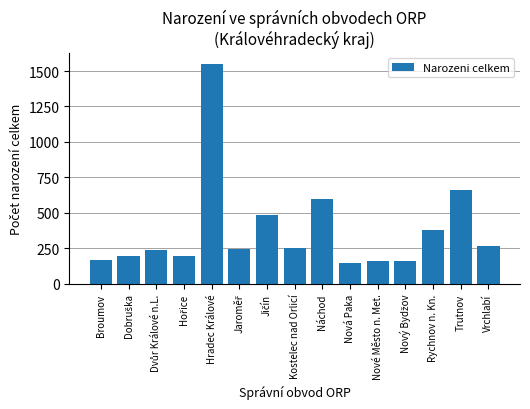

What is the smallest value displayed?

146